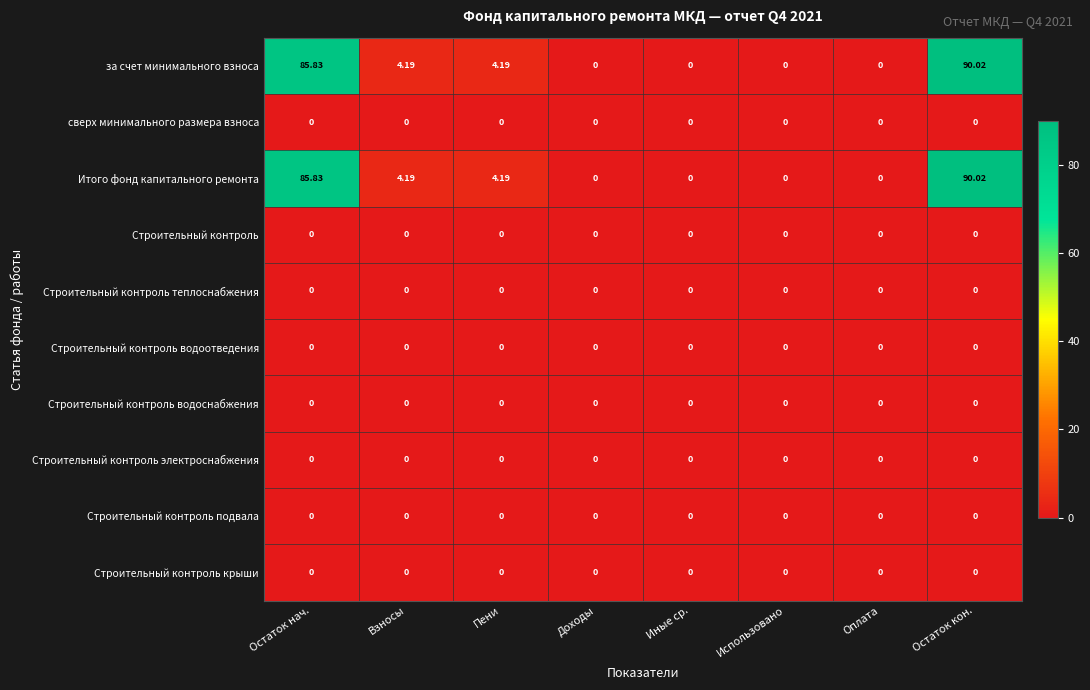

At which category is the sum across all series the highest?

Остаток кон.